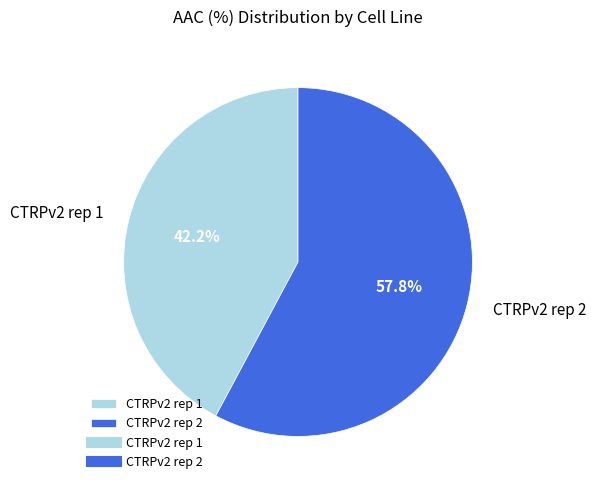

Which category has the biggest portion of the pie?

CTRPv2 rep 2